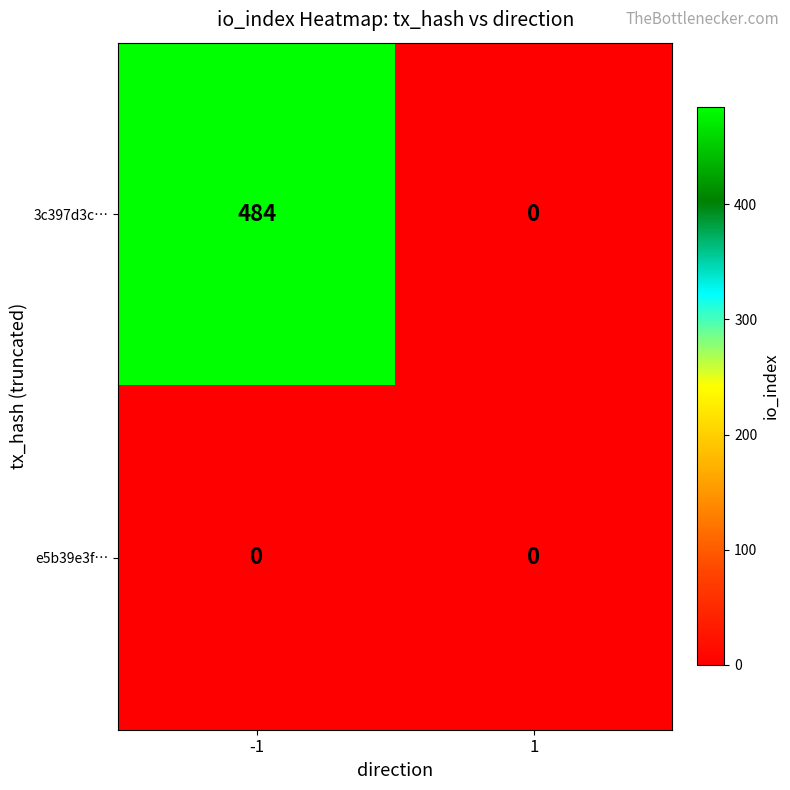

The value of 3c397d3c… at 1 is -316. True or false?

False